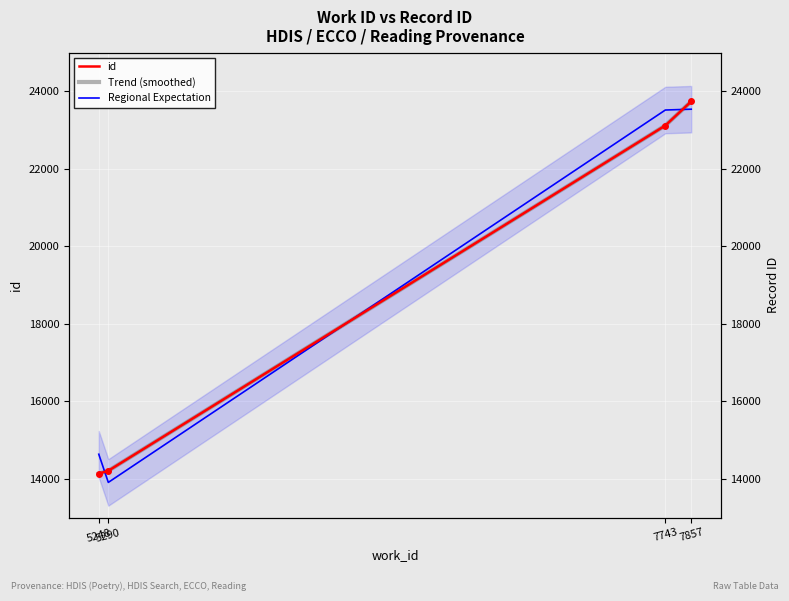

What is the sum of all Trend (smoothed) values?

75210